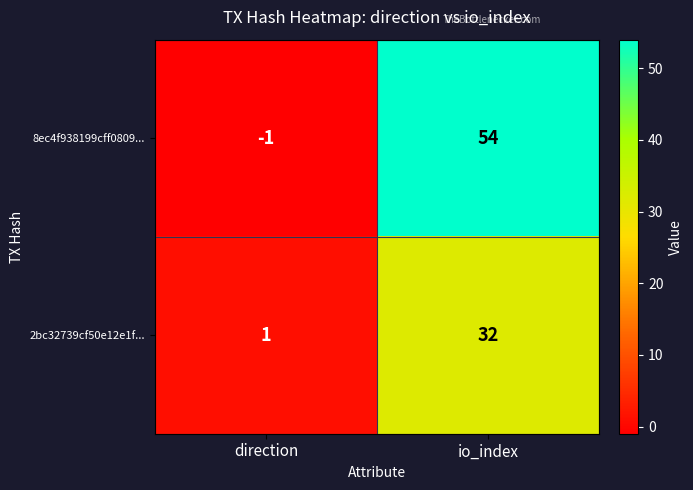

Reading left to right, what are all the values shown in this chart?

8ec4f938199cff0809...: direction=-1	io_index=54
2bc32739cf50e12e1f...: direction=1	io_index=32